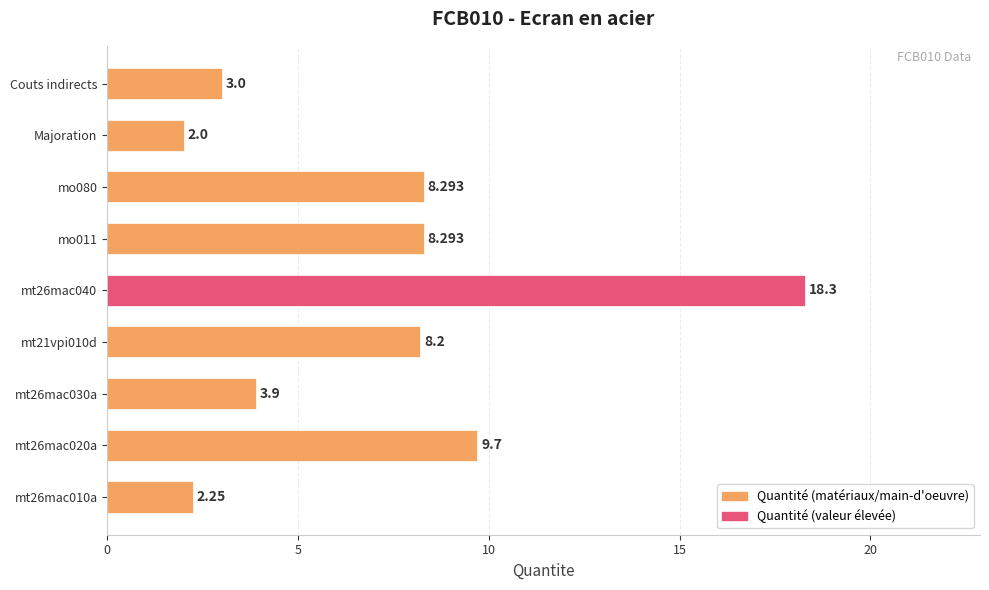

Which category has the lowest value across all series?

Majoration